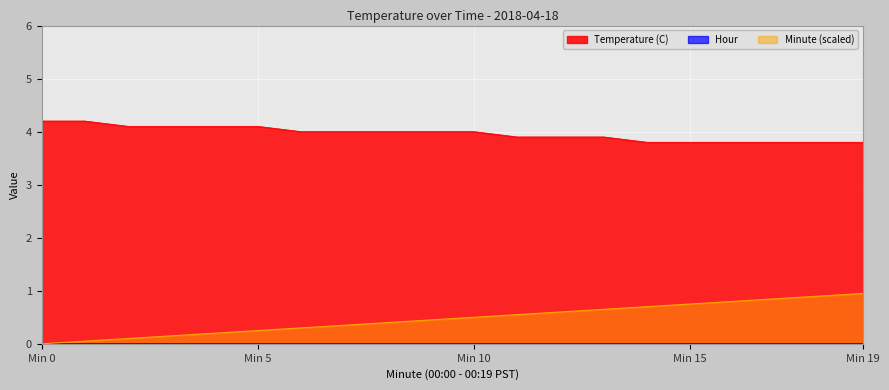

The value of Minute at 11 is 0.2. True or false?

False